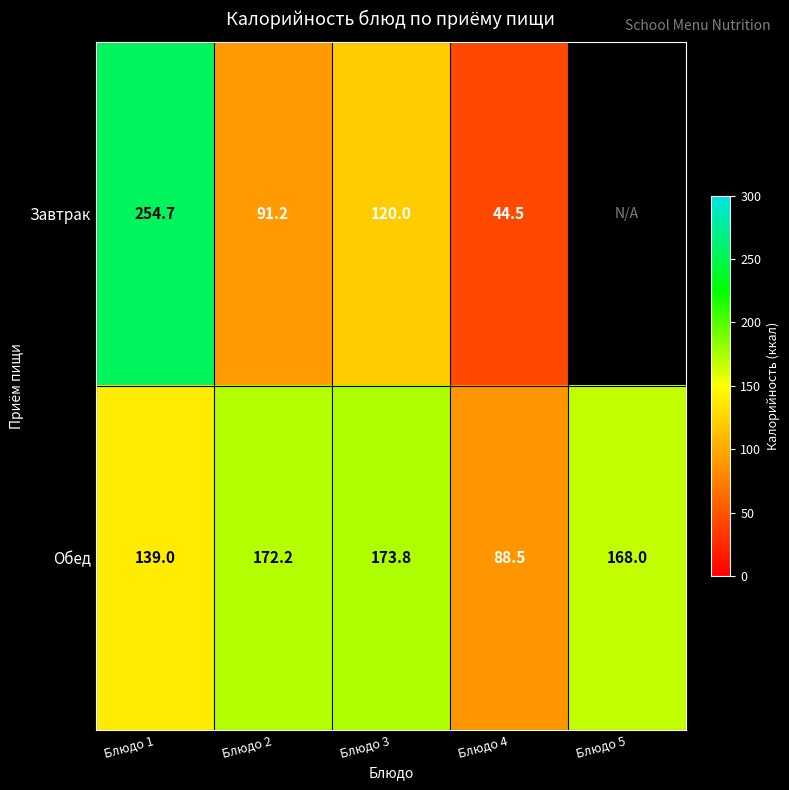

What is the highest value of the Обед series?

173.8